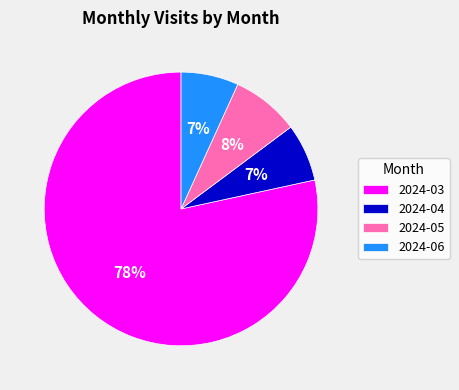

What is the largest slice in the pie chart?

2024-03